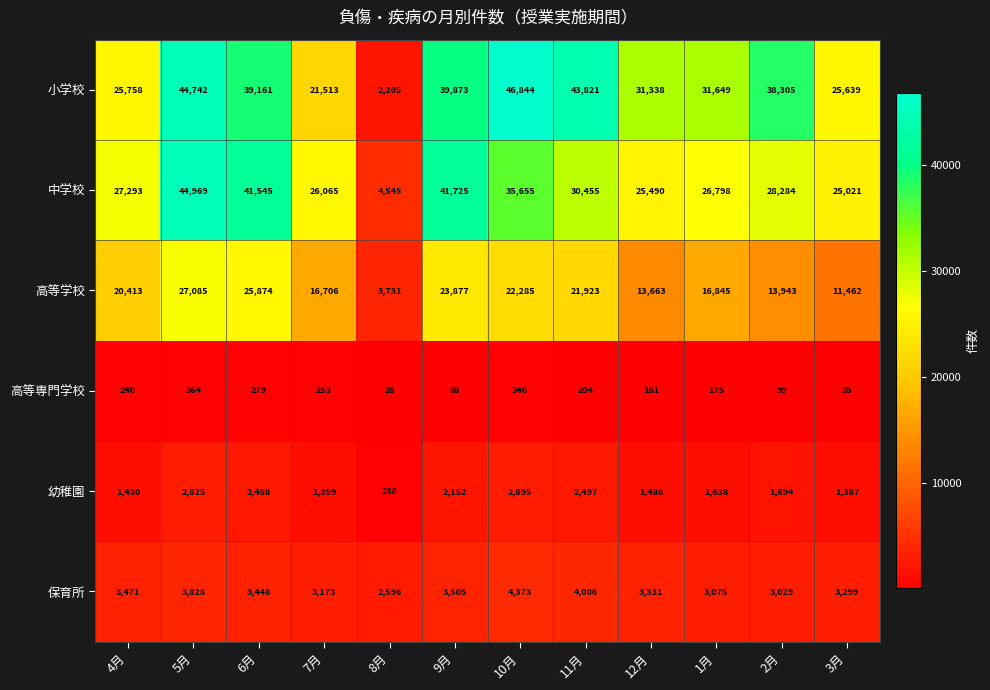

Read the 高等専門学校 value at 5月, to the nearest 50.

350